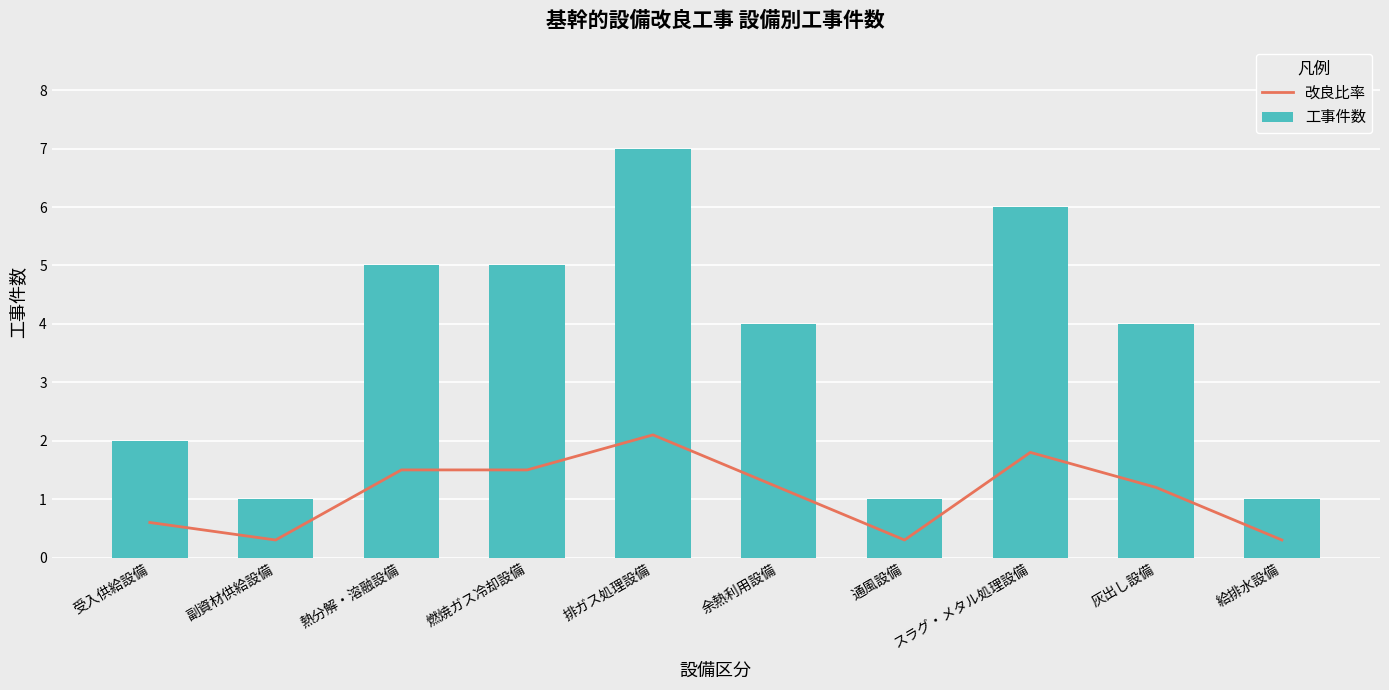

Are the bars grouped side by side (vs. stacked)?

Yes